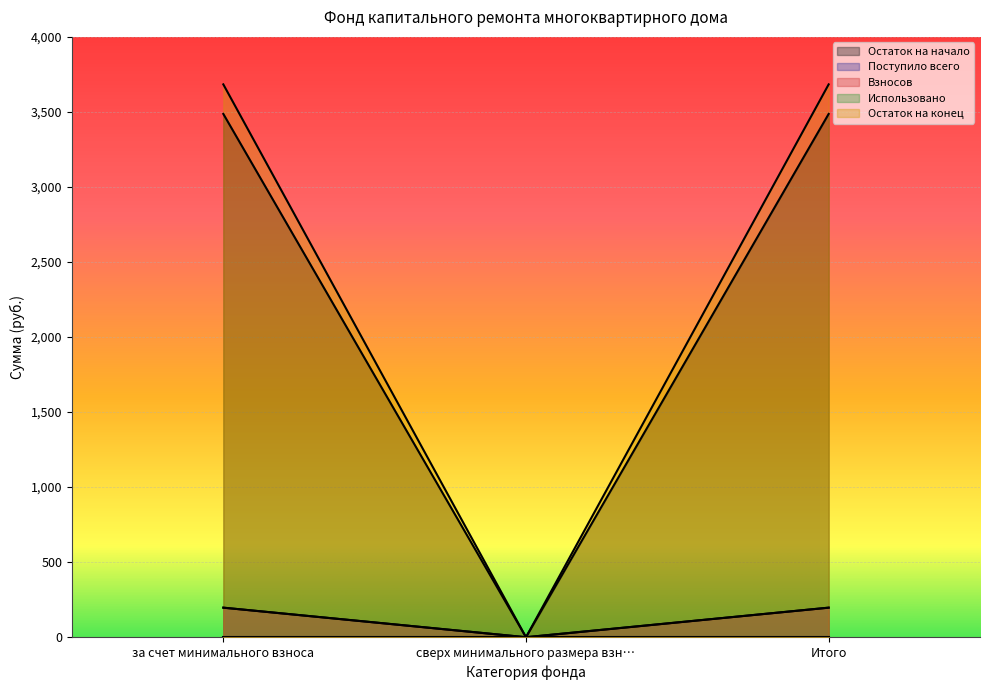

What is the value of the Остаток на начало point at the 1st from the left?

3486.7